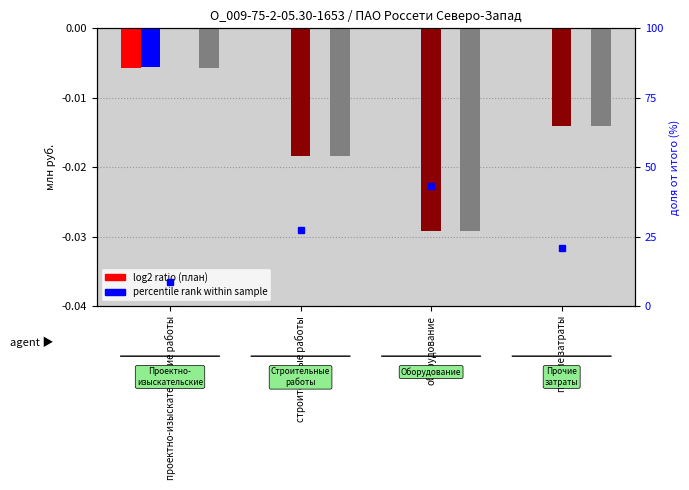

Between строительные работы and оборудование, which series saw the biggest shift?

План 2025